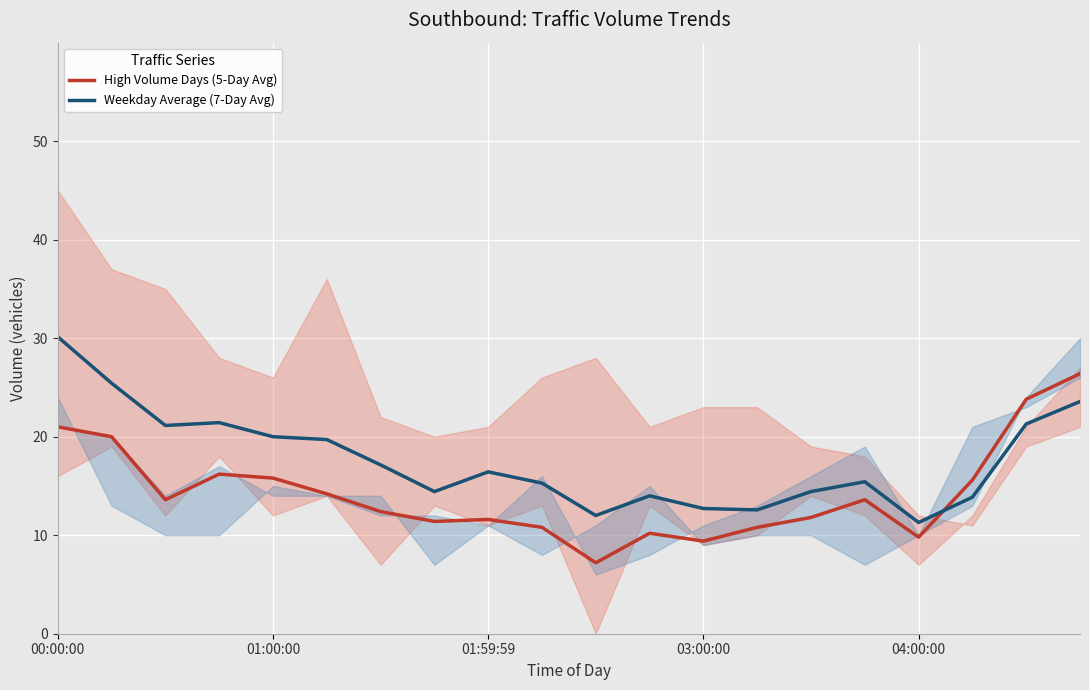

What is the spread (max minus min) of values at 11?

3.8